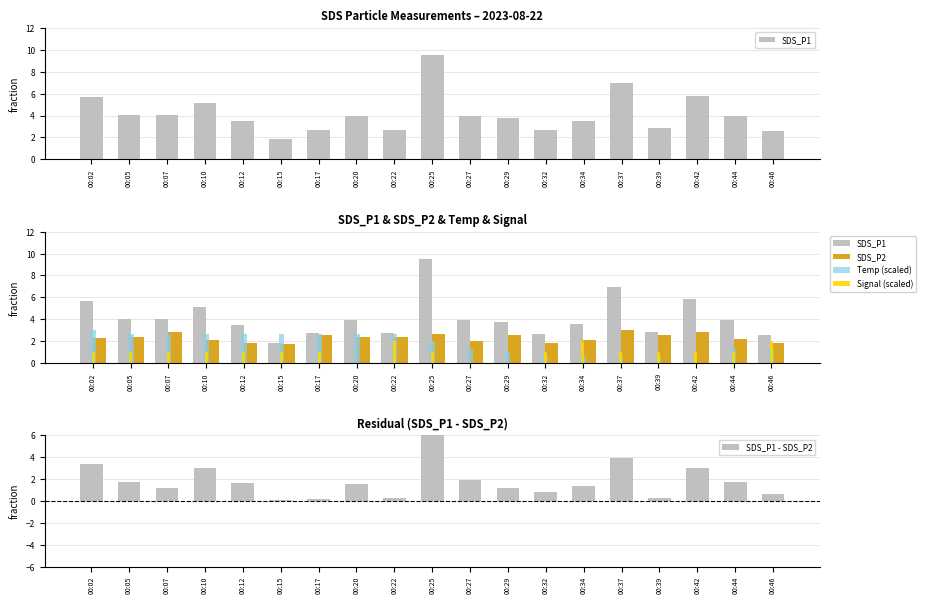

Does the chart contain stacked bars?

No